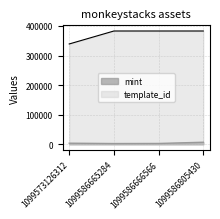

Between 1099573126312 and 1099586666566, which series saw the biggest shift?

template_id